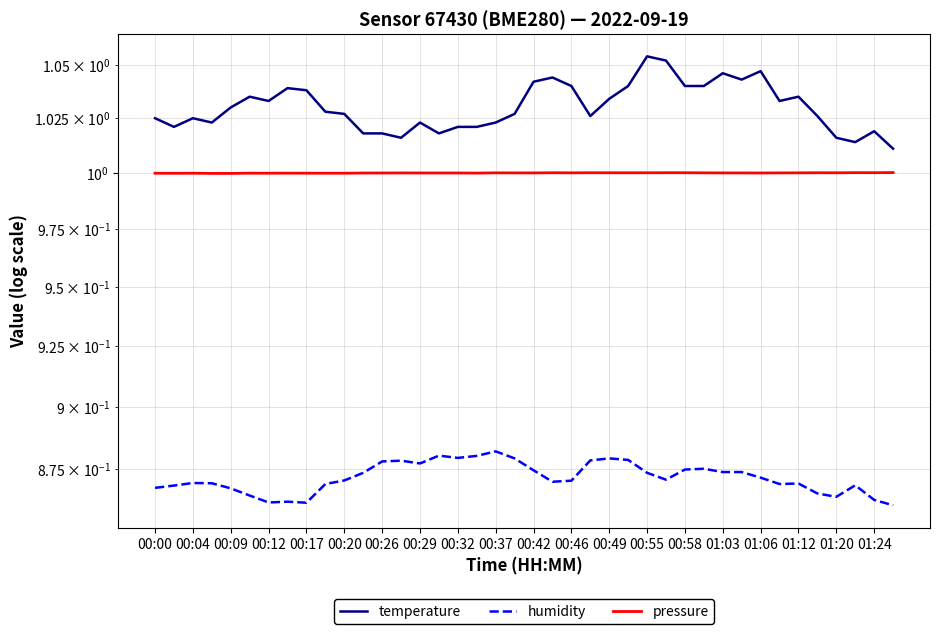

What is the value of the temperature point at the 40th from the left?

1.0